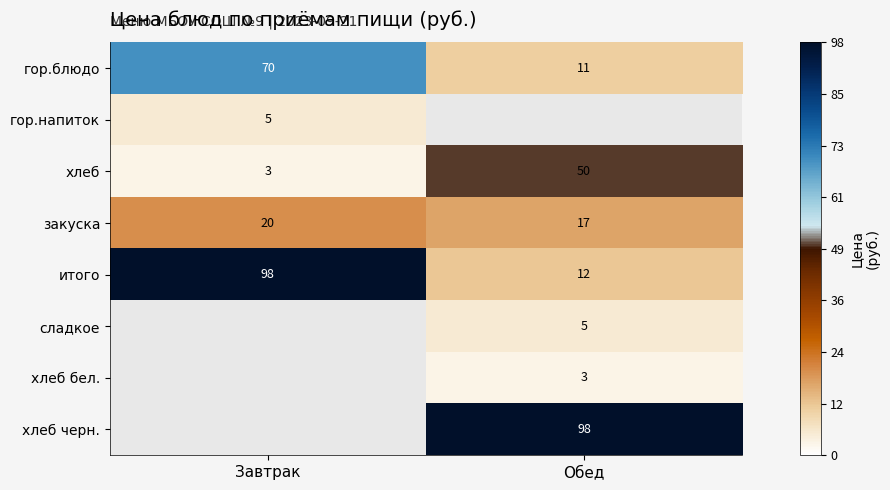

The сладкое series shows 2.3 at Обед. True or false?

False